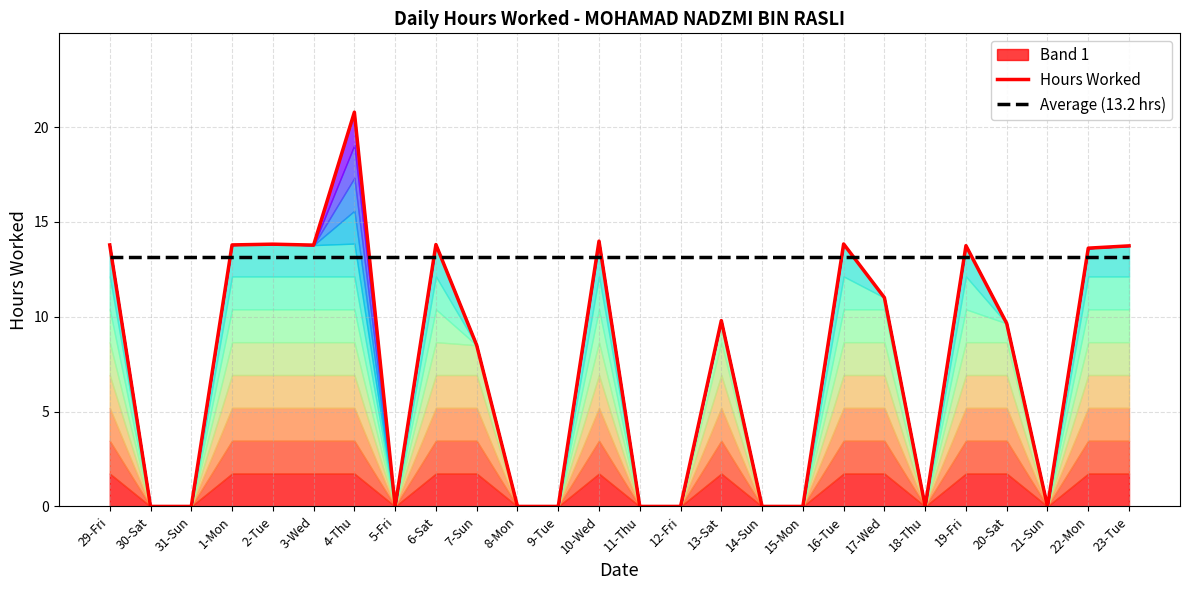

Which label corresponds to the smallest value in the chart?

30-Sat